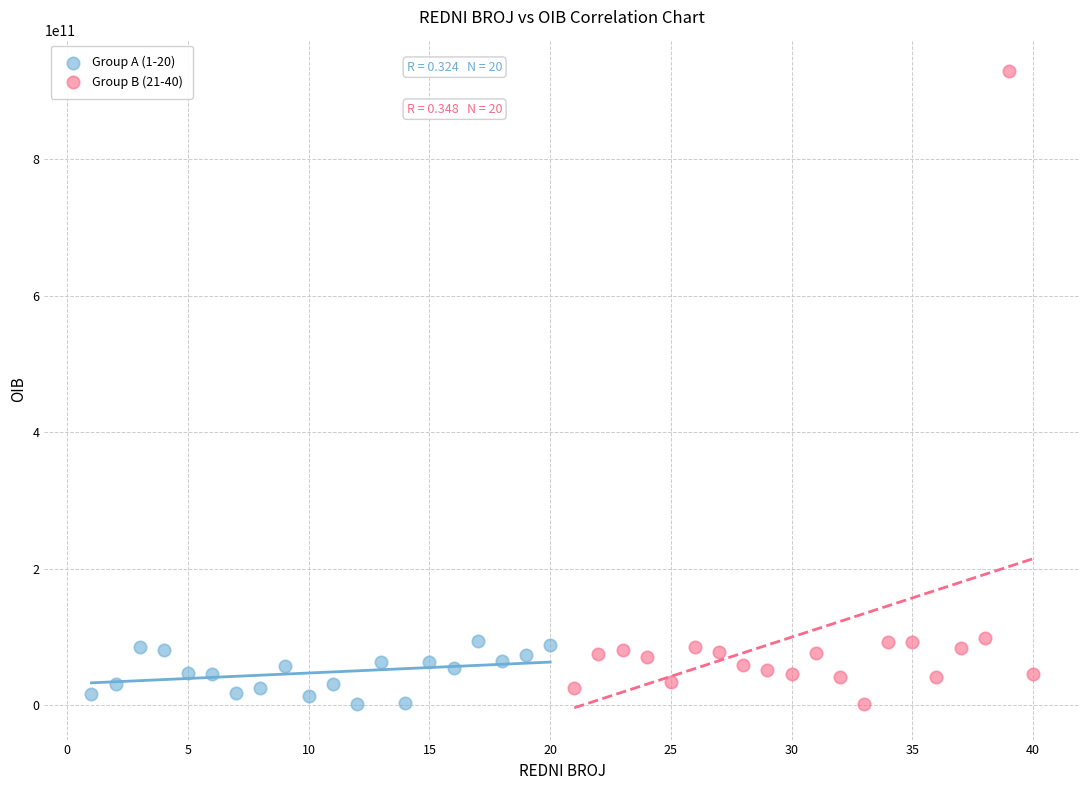

What are all the series names shown in the legend?

Group A (1-20), Group B (21-40)